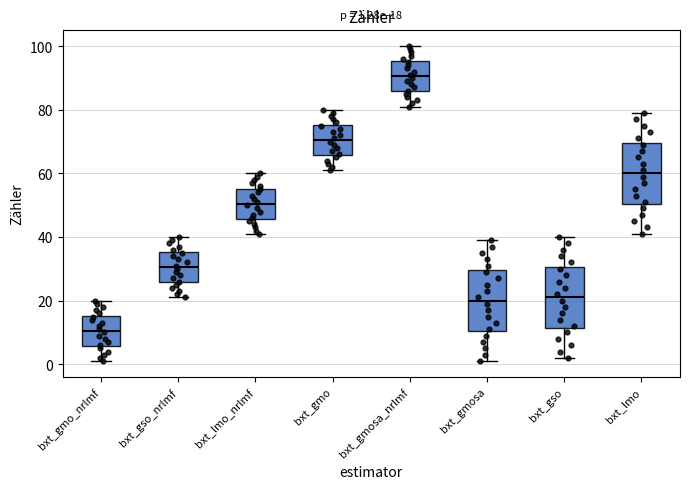

Which box's median line is the highest?

bxt_gmosa_nrlmf